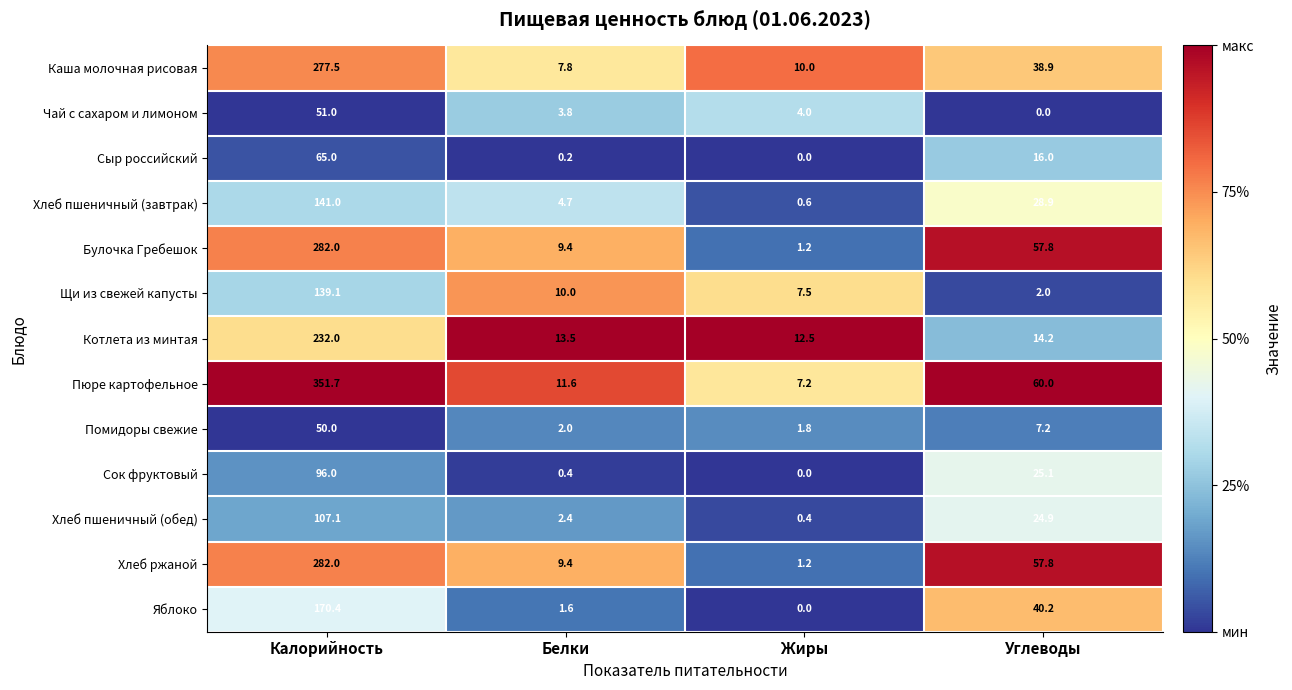

At which label does Котлета из минтая first exceed 14?

Калорийность